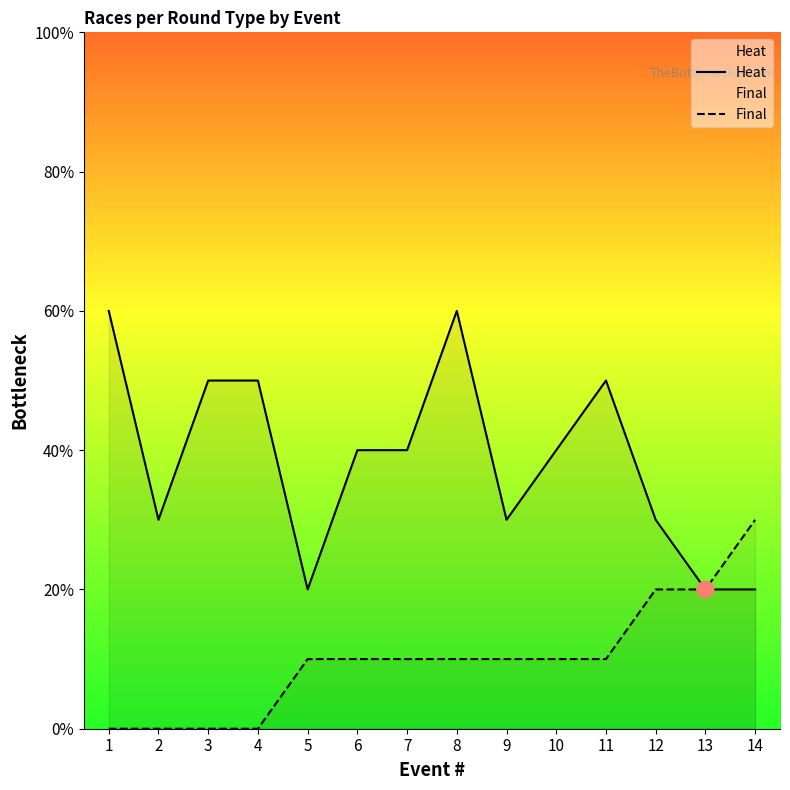

Which category has the highest value in the Final series?

14